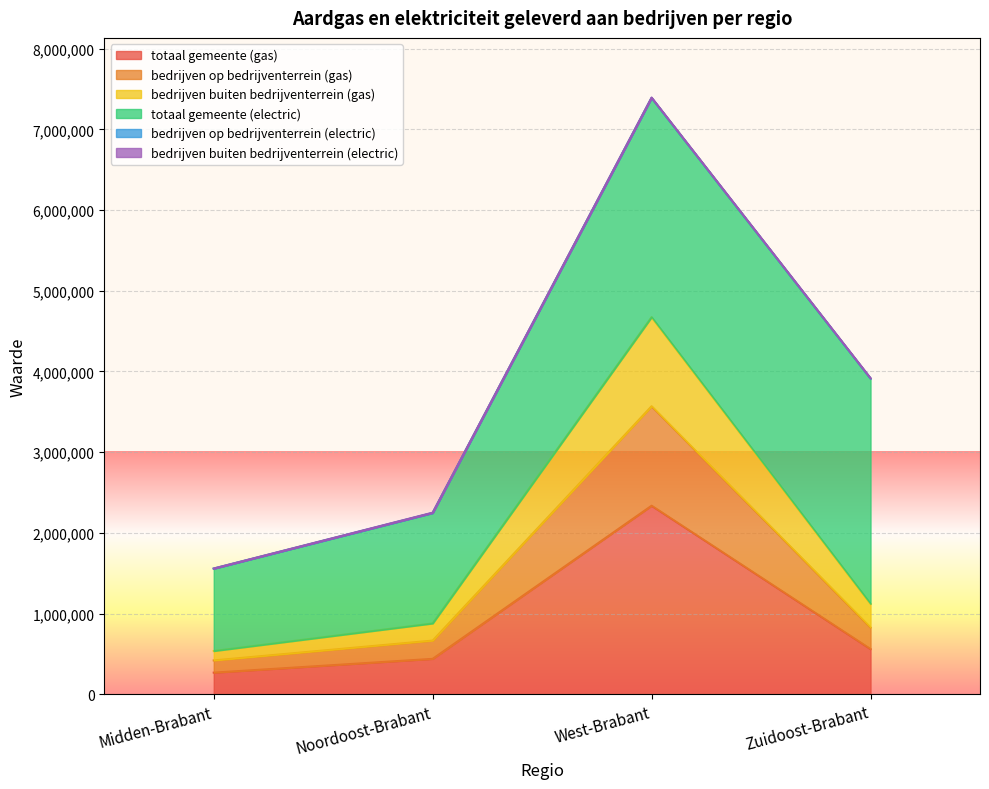

True or false: totaal gemeente (gas) and bedrijven buiten bedrijventerrein (gas) intersect in this chart.

False